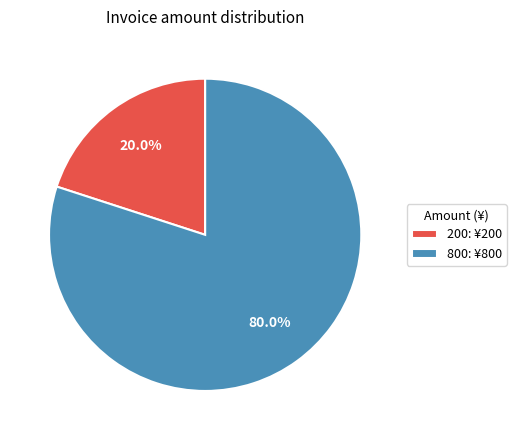

What portion of the pie excludes 200?

80.0%